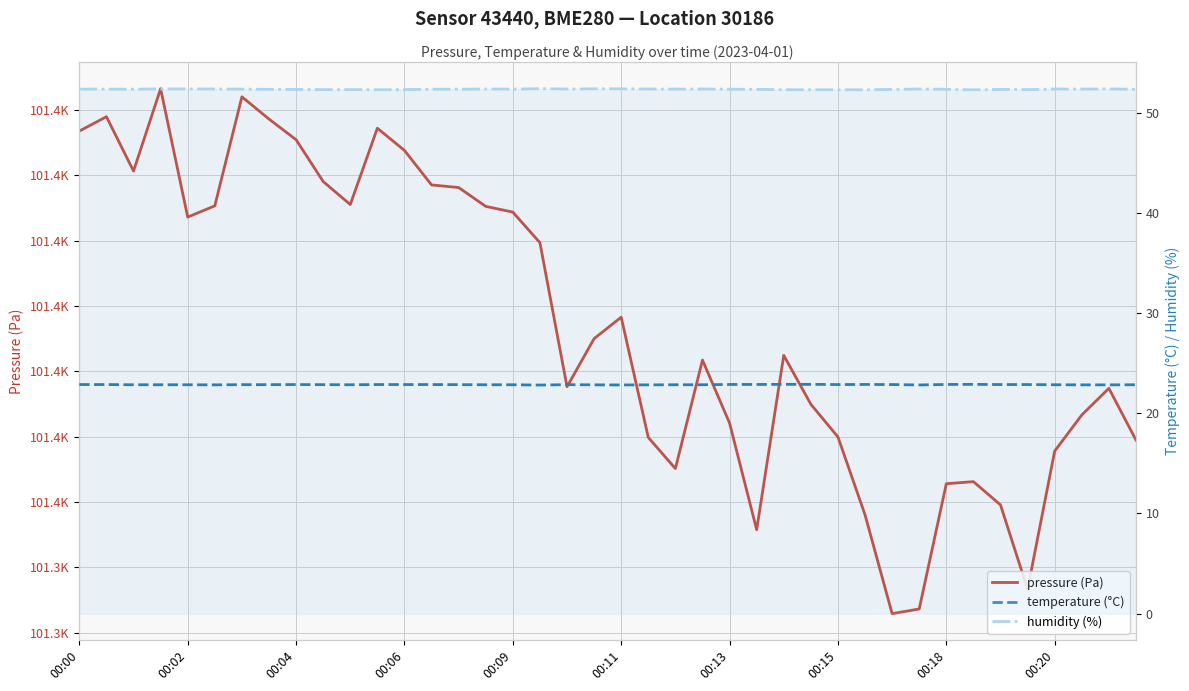

Between 32 and 31, which is larger?

32